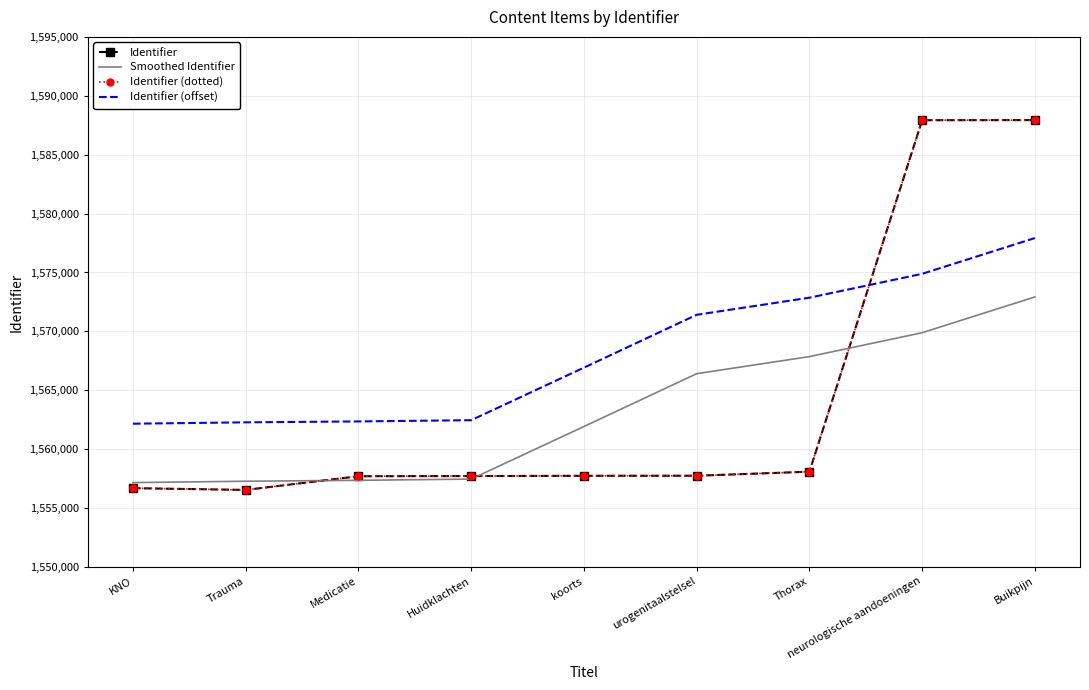

Reading left to right, what are all the values shown in this chart?

Identifier: KNO=1556689.0	Trauma=1556538.0	Medicatie=1557701.0	Huidklachten=1557716.0	koorts=1557738.0	urogenitaalstelsel=1557744.0	Thorax=1558086.0	neurologische aandoeningen=1587926.0	Buikpijn=1587933.0
Smoothed Identifier: KNO=1557161.0	Trauma=1557276.4	Medicatie=1557354.3	Huidklachten=1557458.9	koorts=1561921.3	urogenitaalstelsel=1566406.3	Thorax=1567857.2	neurologische aandoeningen=1569885.4	Buikpijn=1572922.2
Identifier (dotted): KNO=1556689.0	Trauma=1556538.0	Medicatie=1557701.0	Huidklachten=1557716.0	koorts=1557738.0	urogenitaalstelsel=1557744.0	Thorax=1558086.0	neurologische aandoeningen=1587926.0	Buikpijn=1587933.0
Identifier (offset): KNO=1562161.0	Trauma=1562276.4	Medicatie=1562354.3	Huidklachten=1562458.9	koorts=1566921.3	urogenitaalstelsel=1571406.3	Thorax=1572857.2	neurologische aandoeningen=1574885.4	Buikpijn=1577922.2